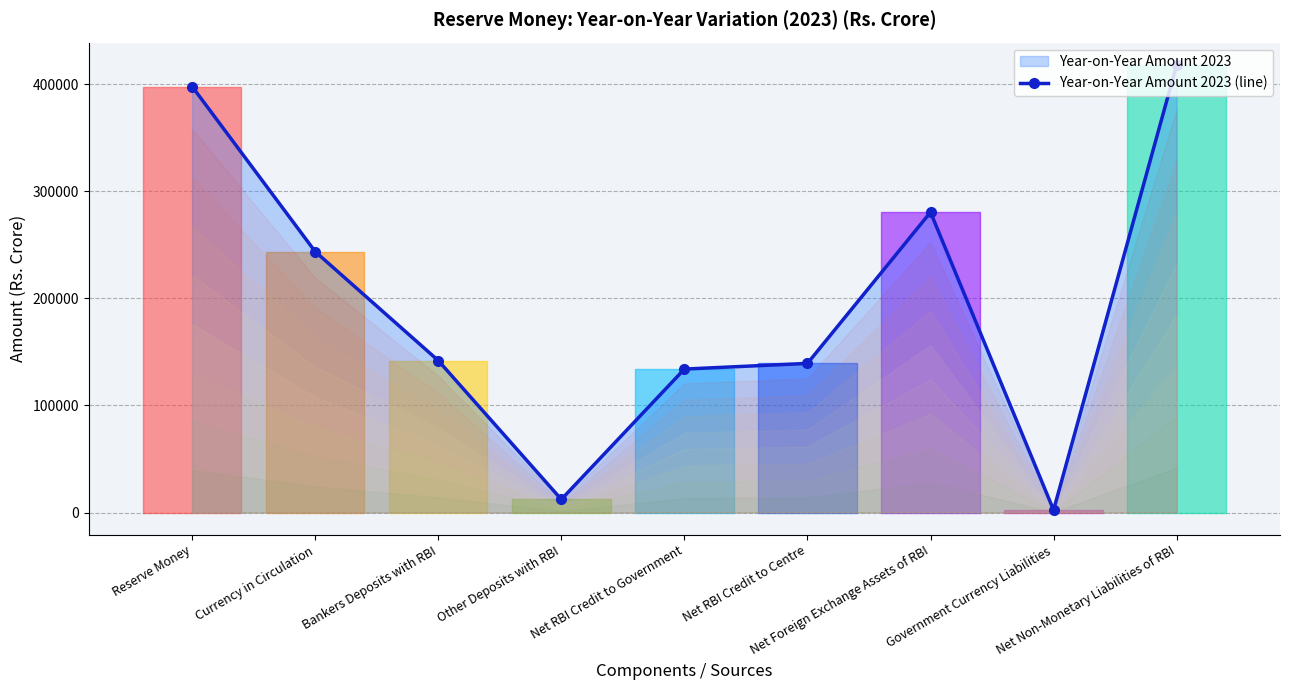

What is the difference between the maximum and minimum values?

415483